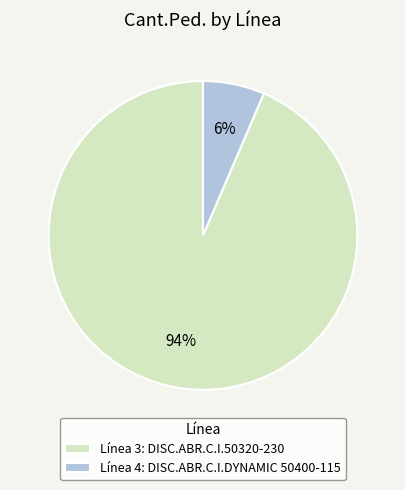

Which category has the smallest portion of the pie?

Línea 4: DISC.ABR.C.I.DYNAMIC 50400-115